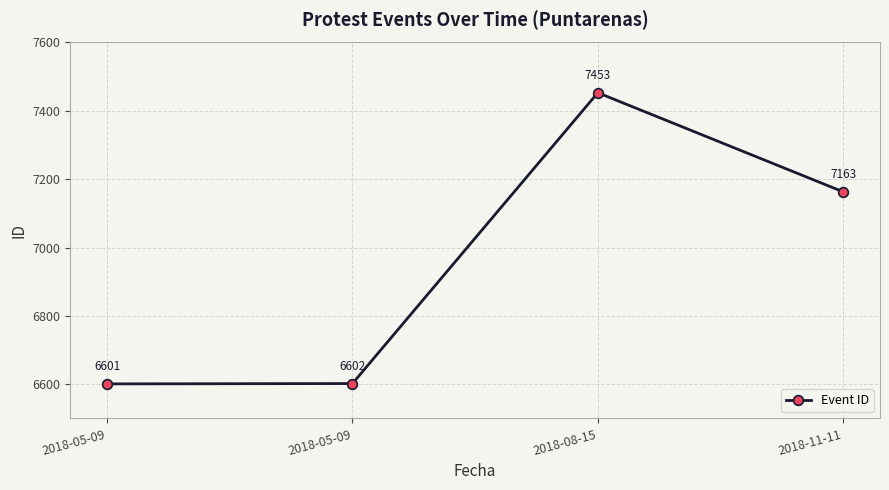

How many data points are less than 7163?

2